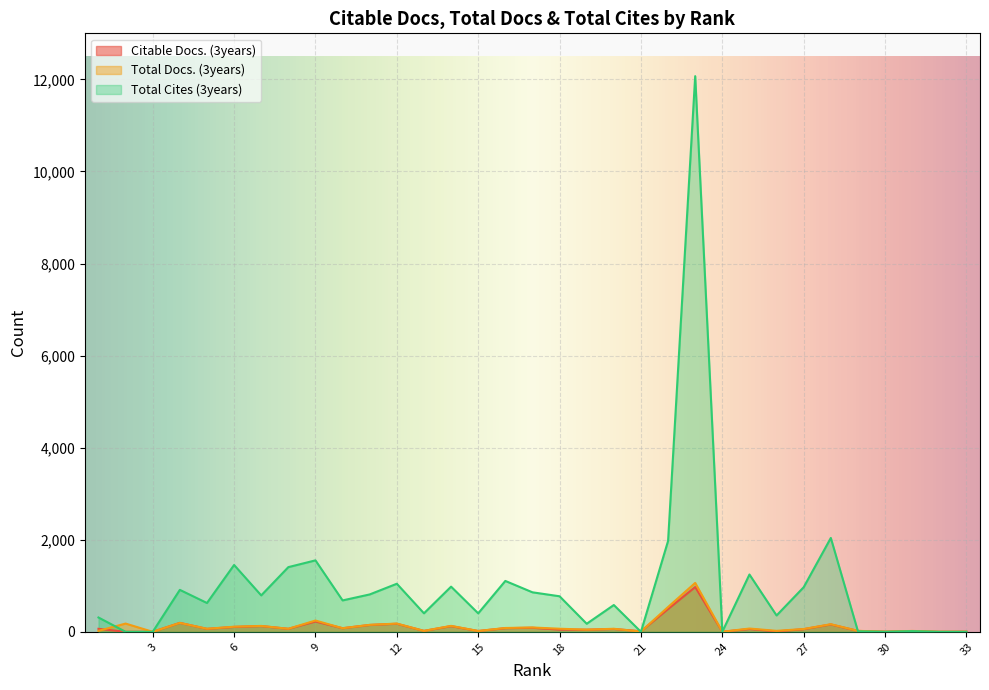

In Total Cites (3years), how many points are higher than both neighbors (excluding endpoints)?

11